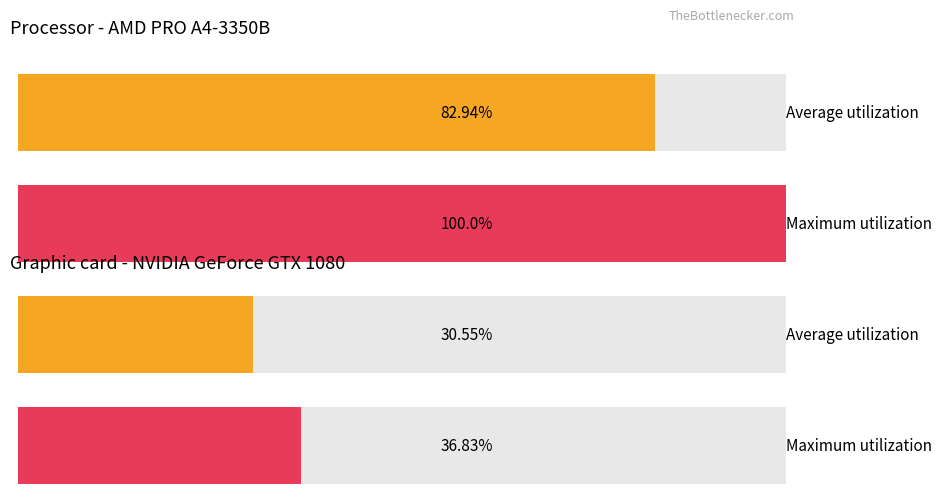

How many categories are shown in the chart?

2